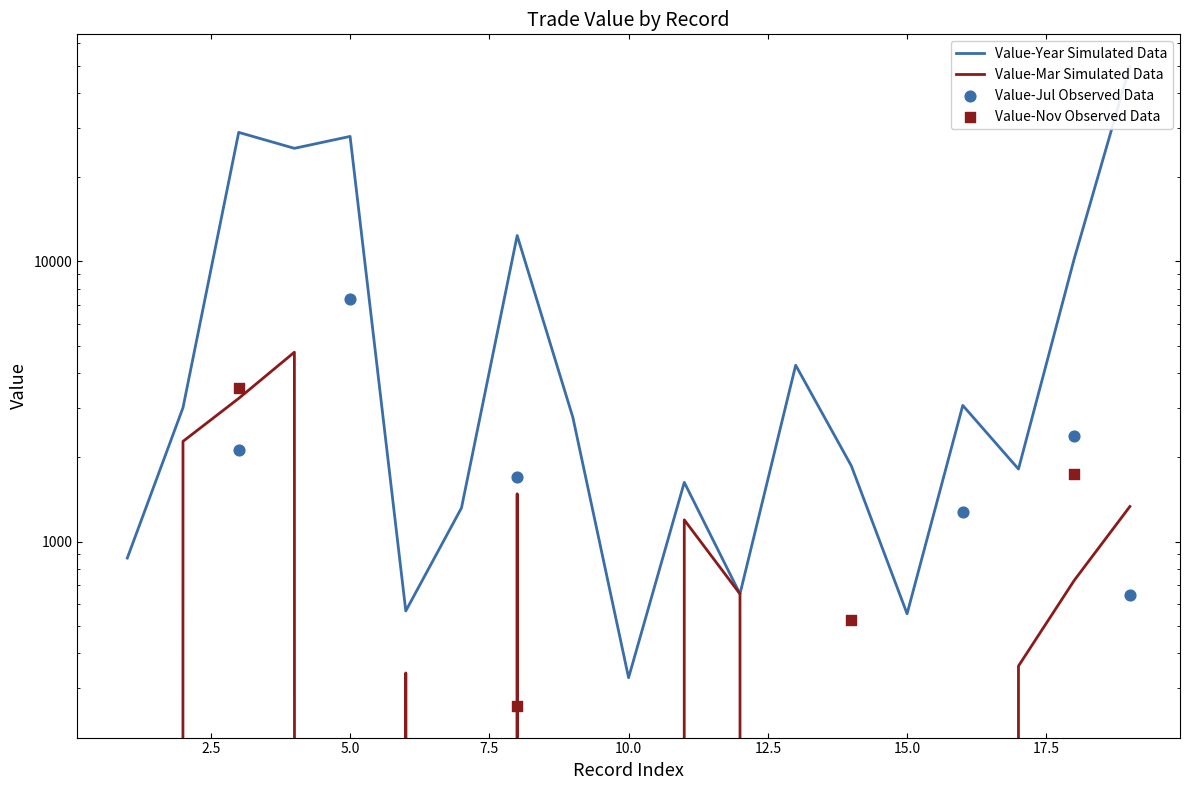

Which series reaches the maximum Y coordinate?

Value-Year Simulated Data